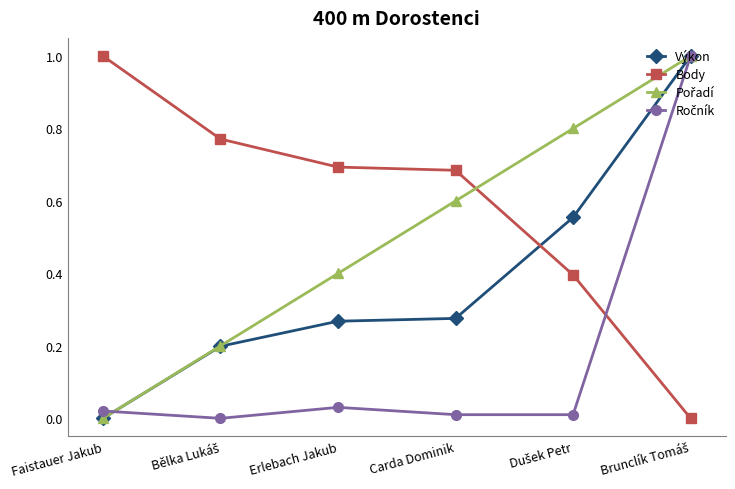

Which series ends up on top after the final intersection of Výkon and Body?

Výkon